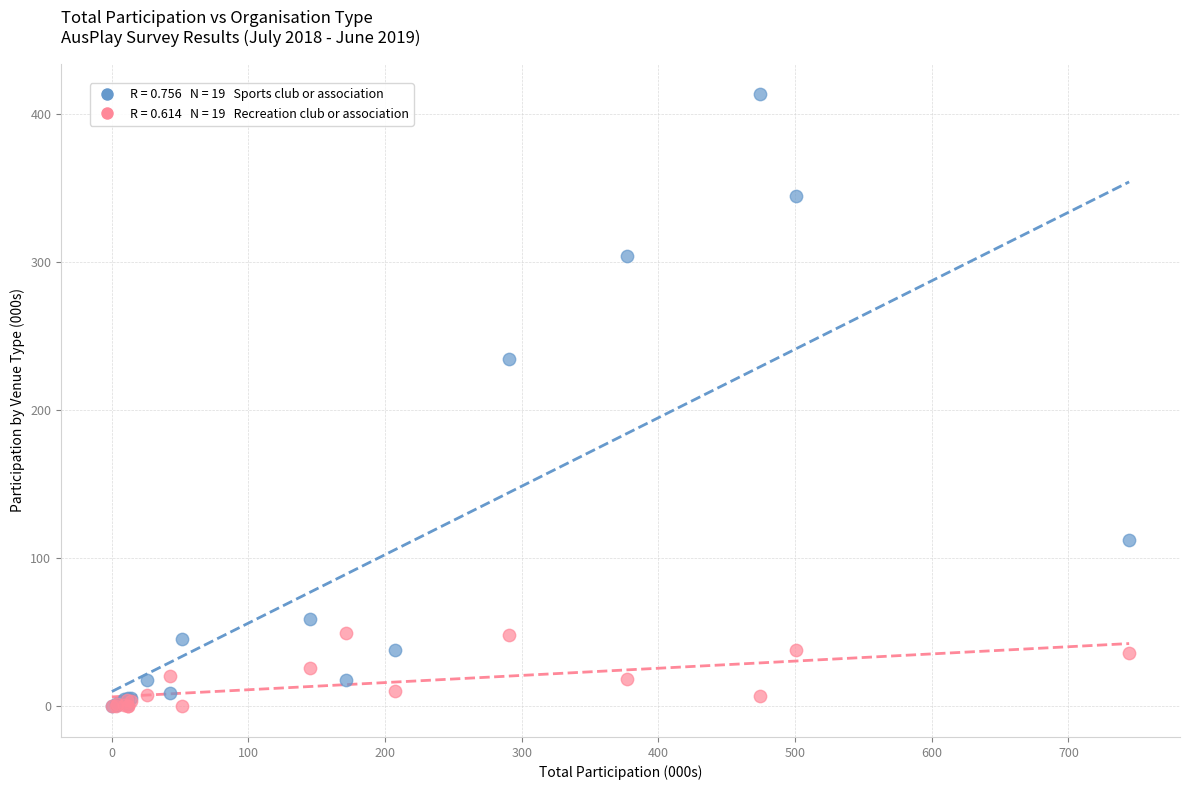

Across all series, what Y value is closest to 206?

234.5